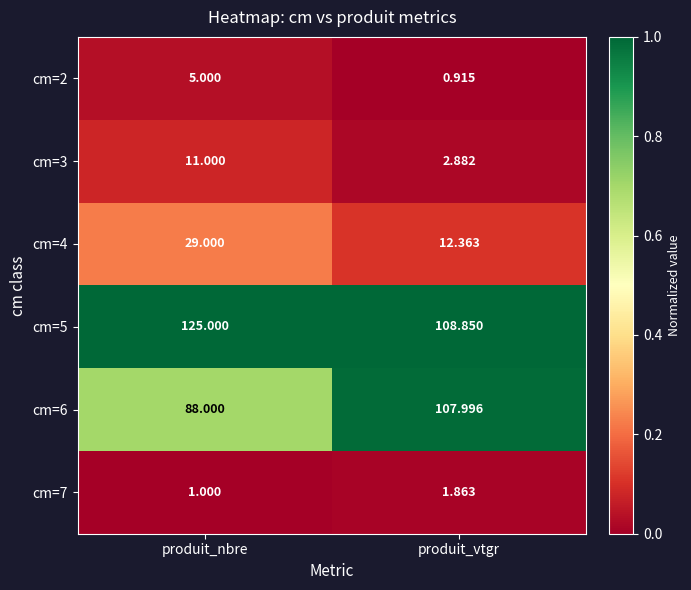

At which label is cm=7 closest to 1?

produit_nbre